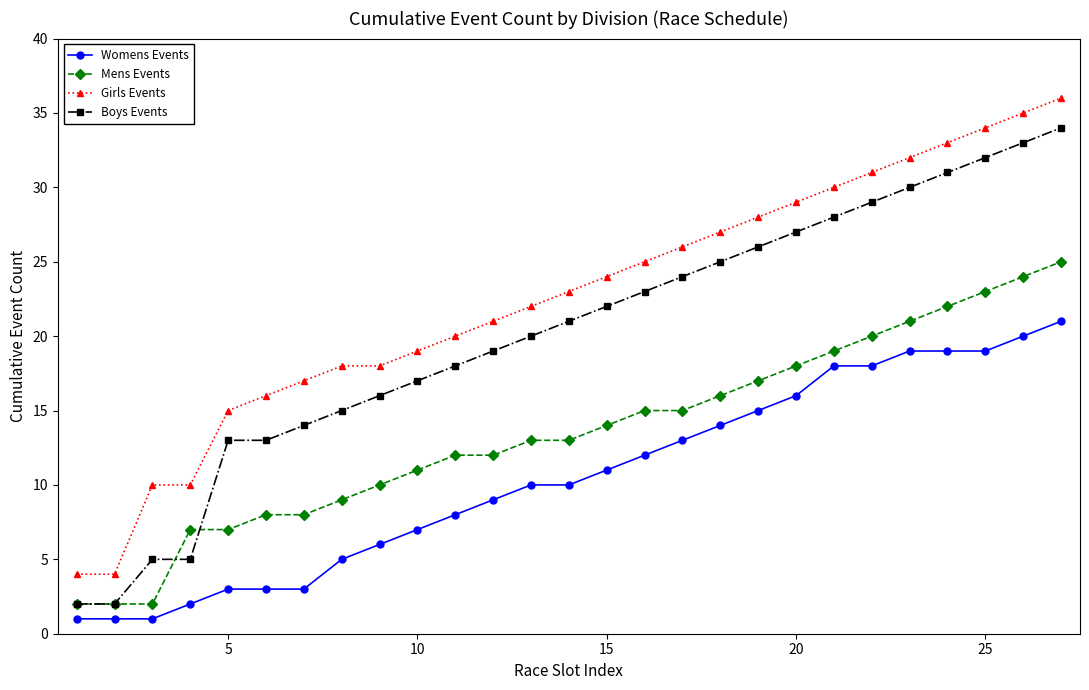

How many categories are shown in the chart?

27